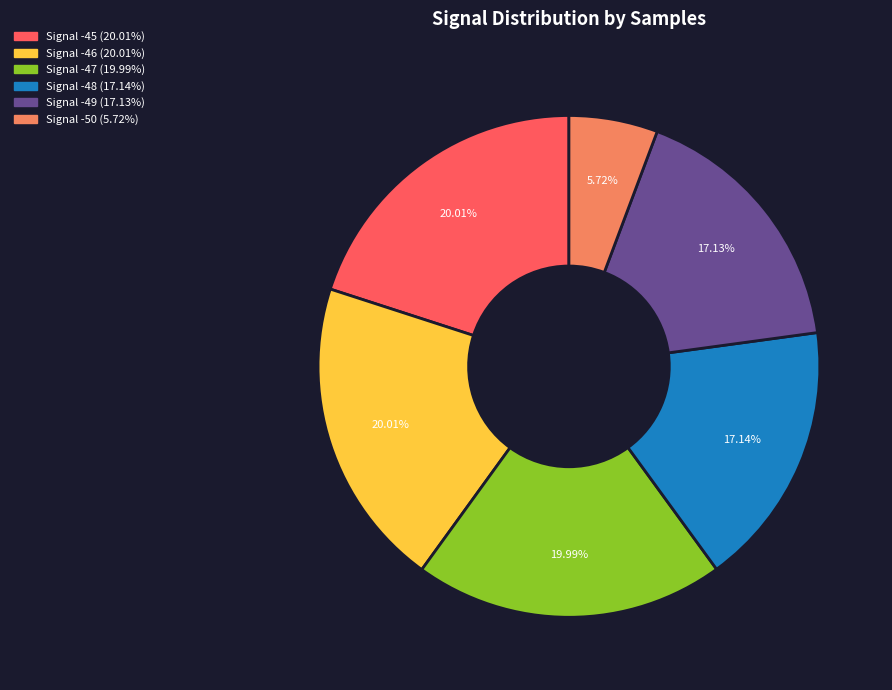

Is there any slice that represents more than half of the pie?

No